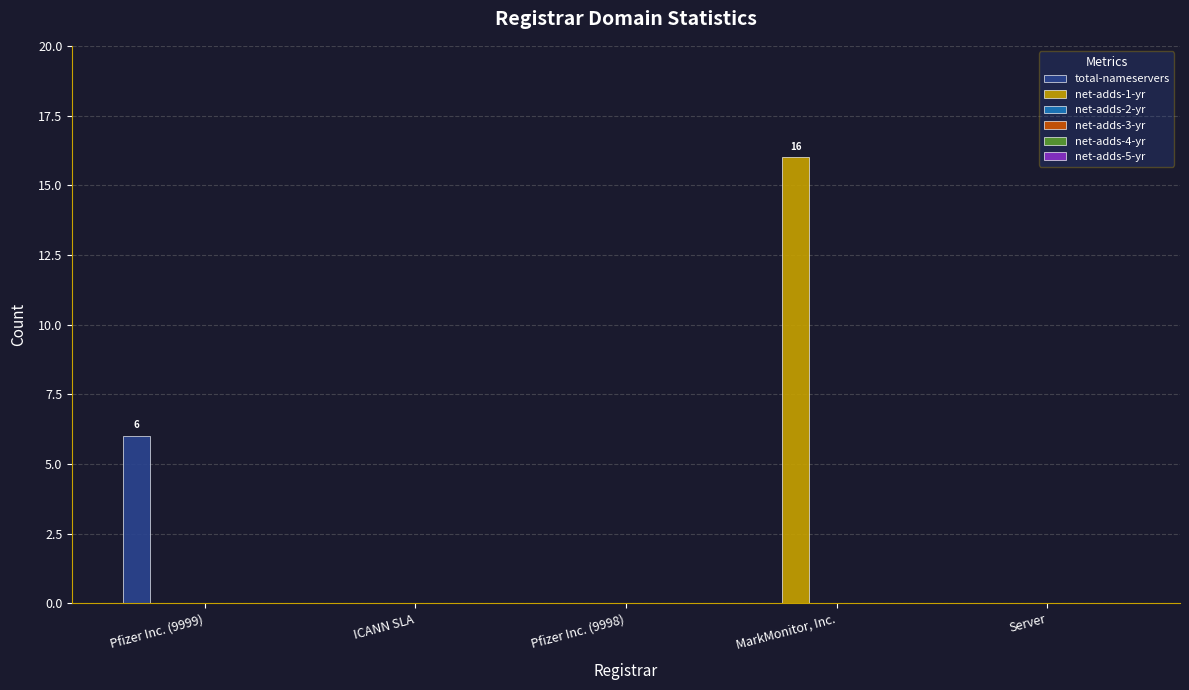

What is the highest value of the total-nameservers series?

6